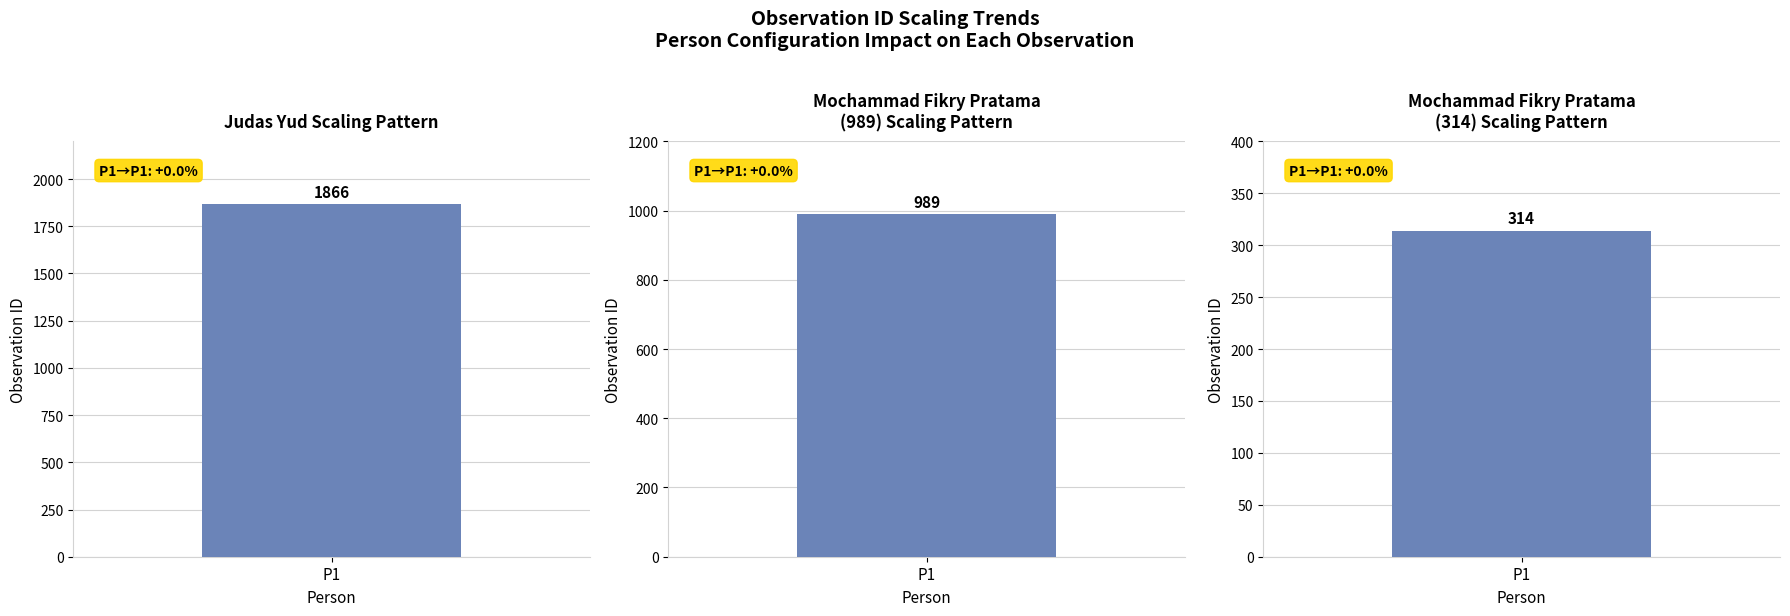

Reading left to right, list all the values displayed in this chart.

1866	989	314